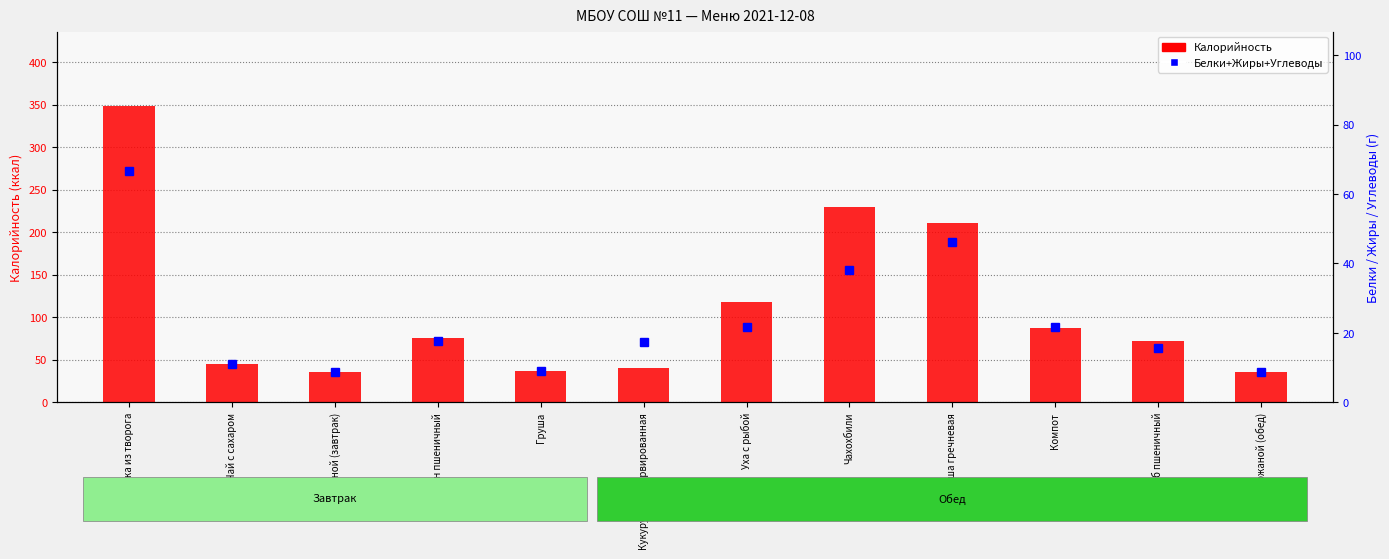

How many values in the Калорийность series are below 75?

6